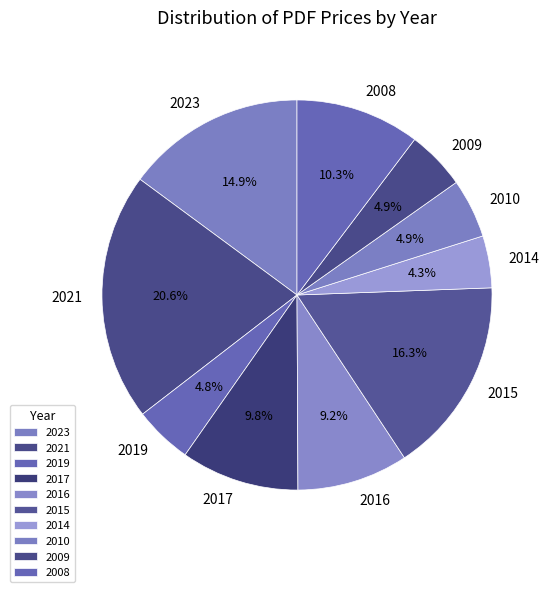

Combined, do 2021 and 2017 account for over 50%?

No